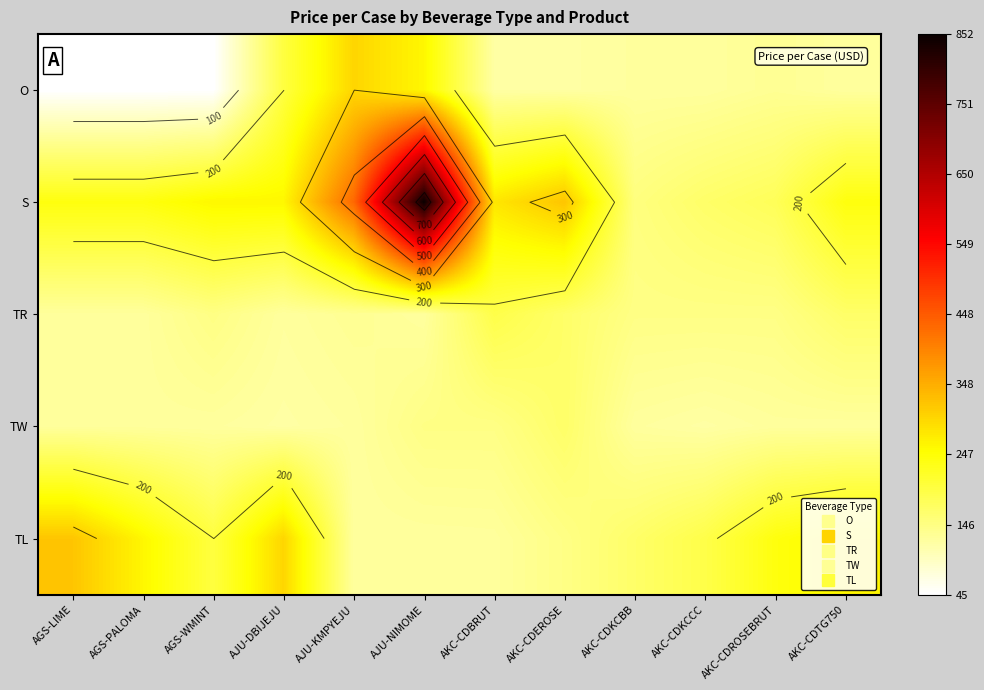

What is the total value across all series at AKC-CDTG750?

918.0